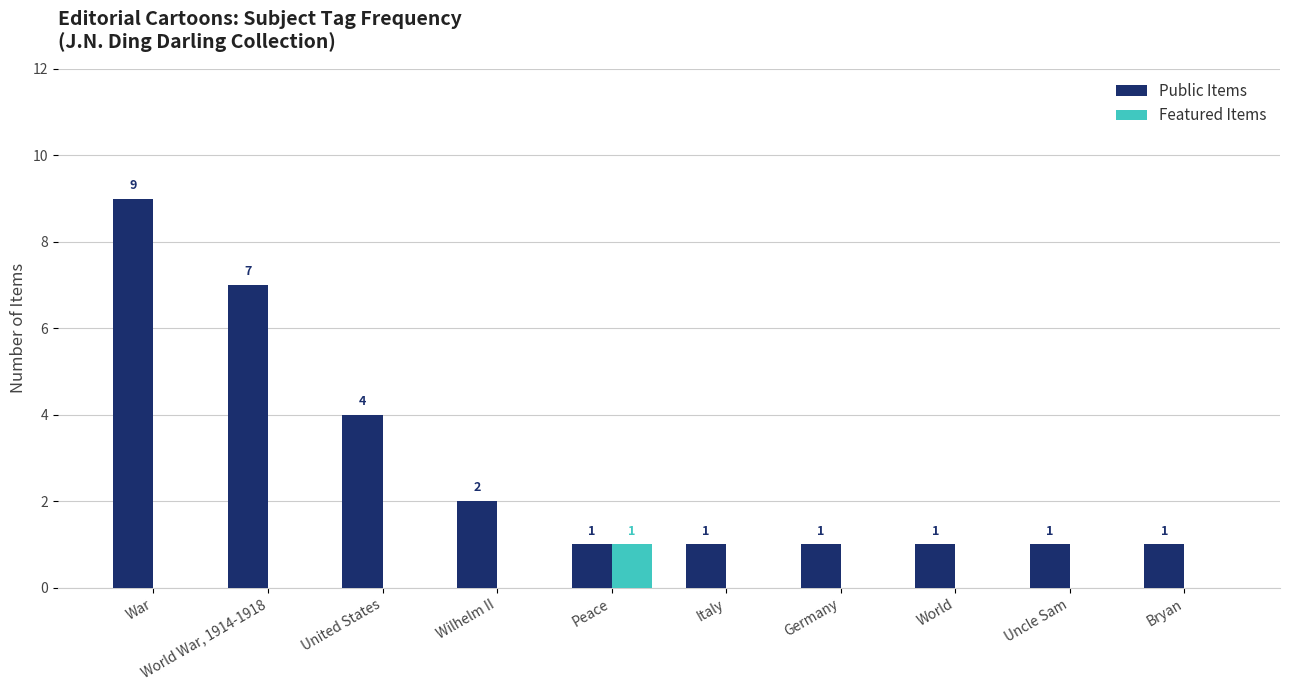

How many series are shown in this chart?

2